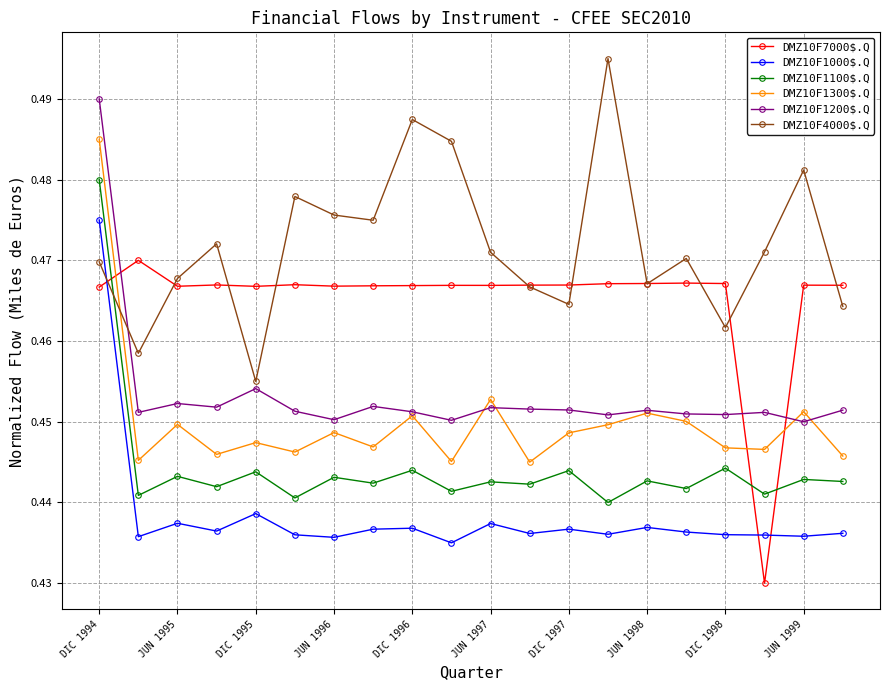

At how many categories does at least one series exceed 0?

20